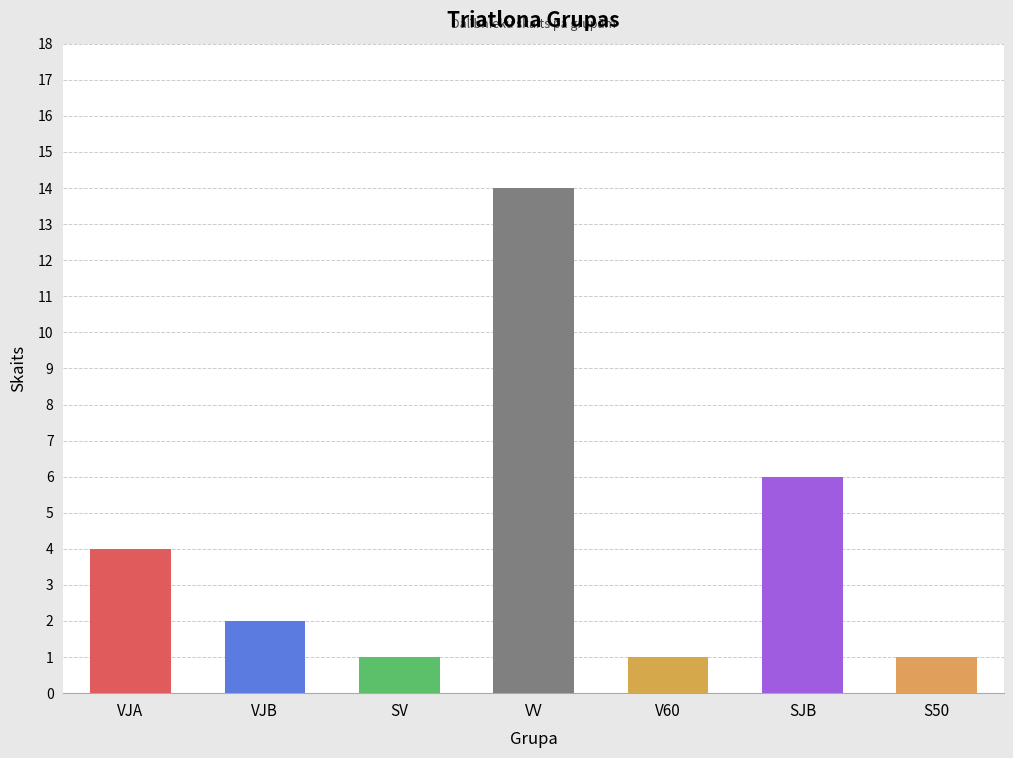

The chart shows a value of 1 at VJA. True or false?

False